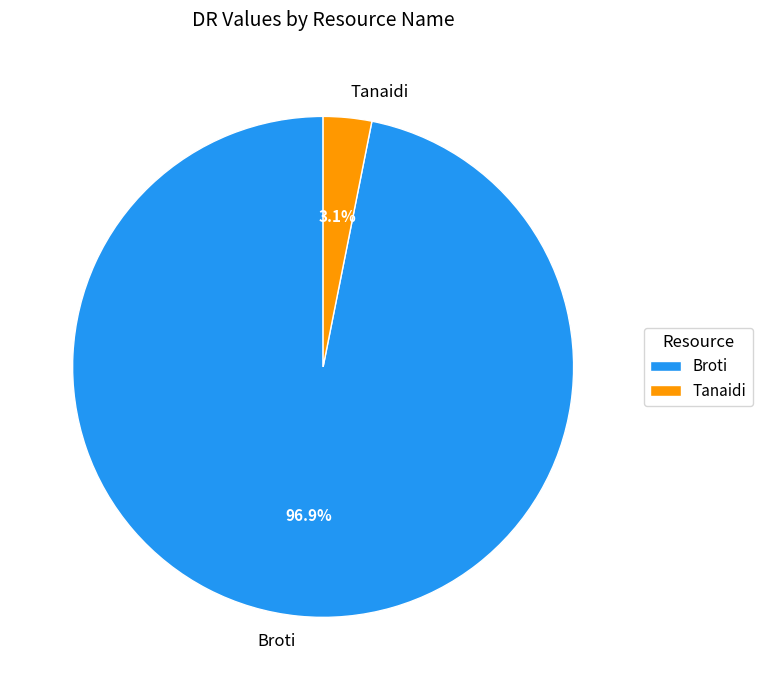

Between Tanaidi and Broti, which is larger?

Broti